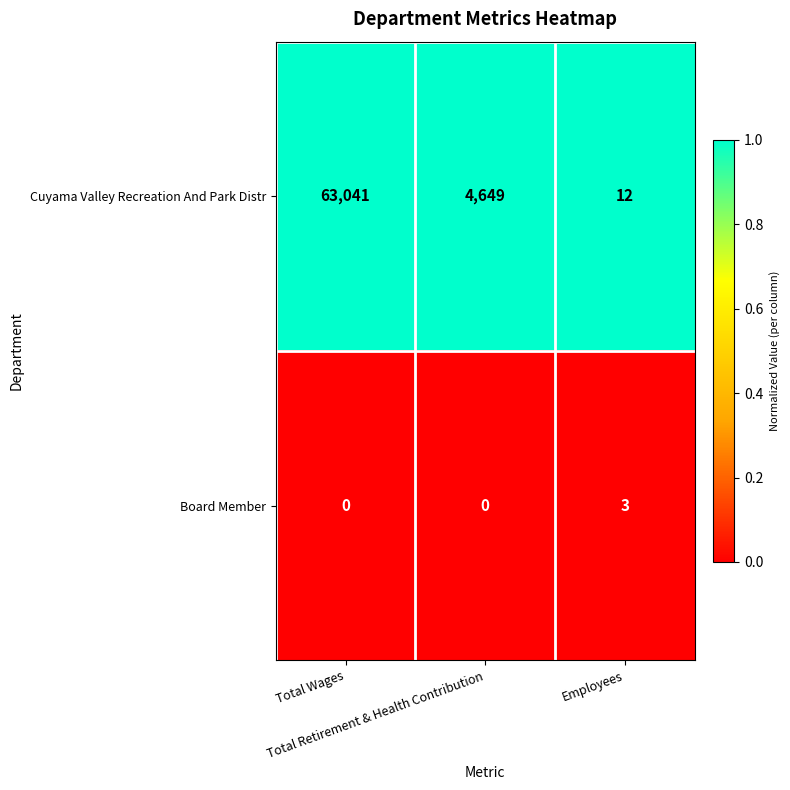

Which series has the widest spread of values?

Cuyama Valley Recreation And Park Distr